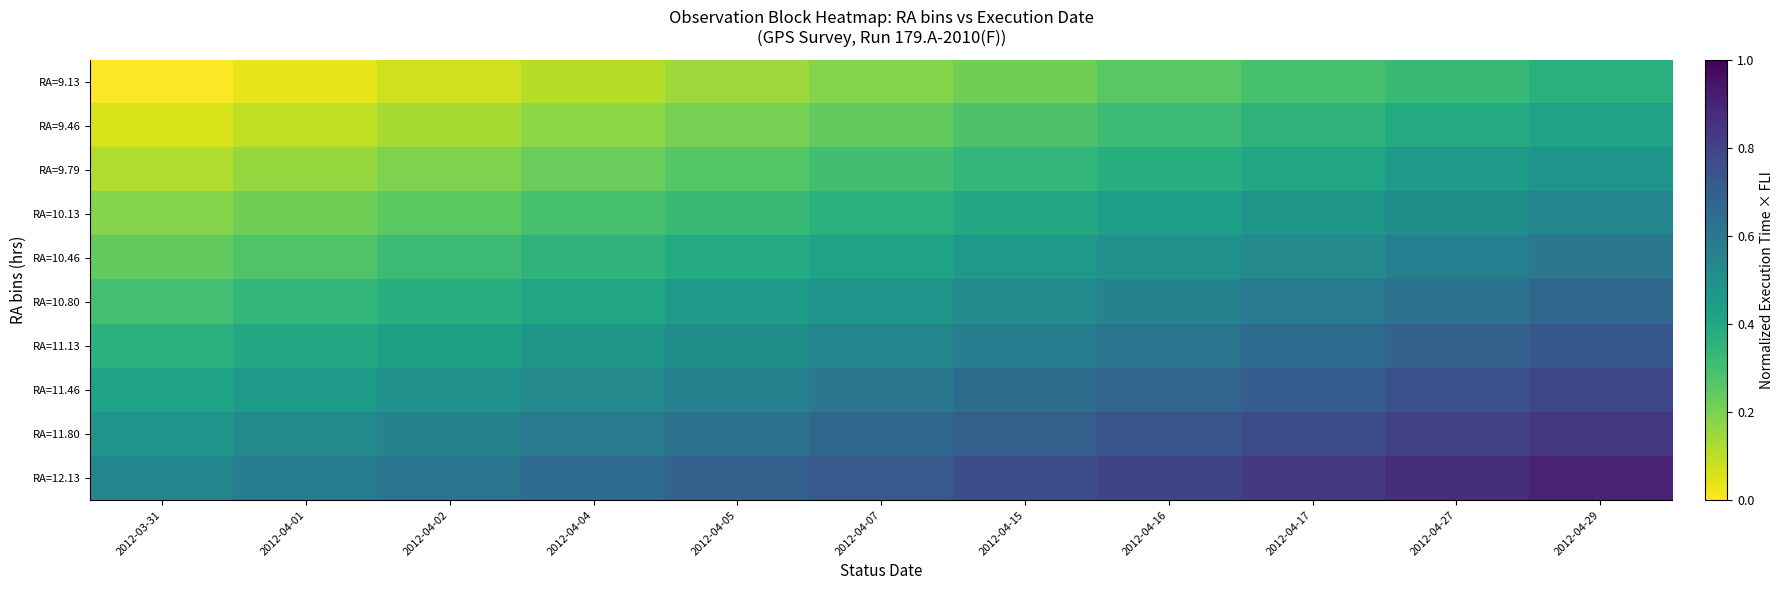

What is the greatest value displayed?

0.9